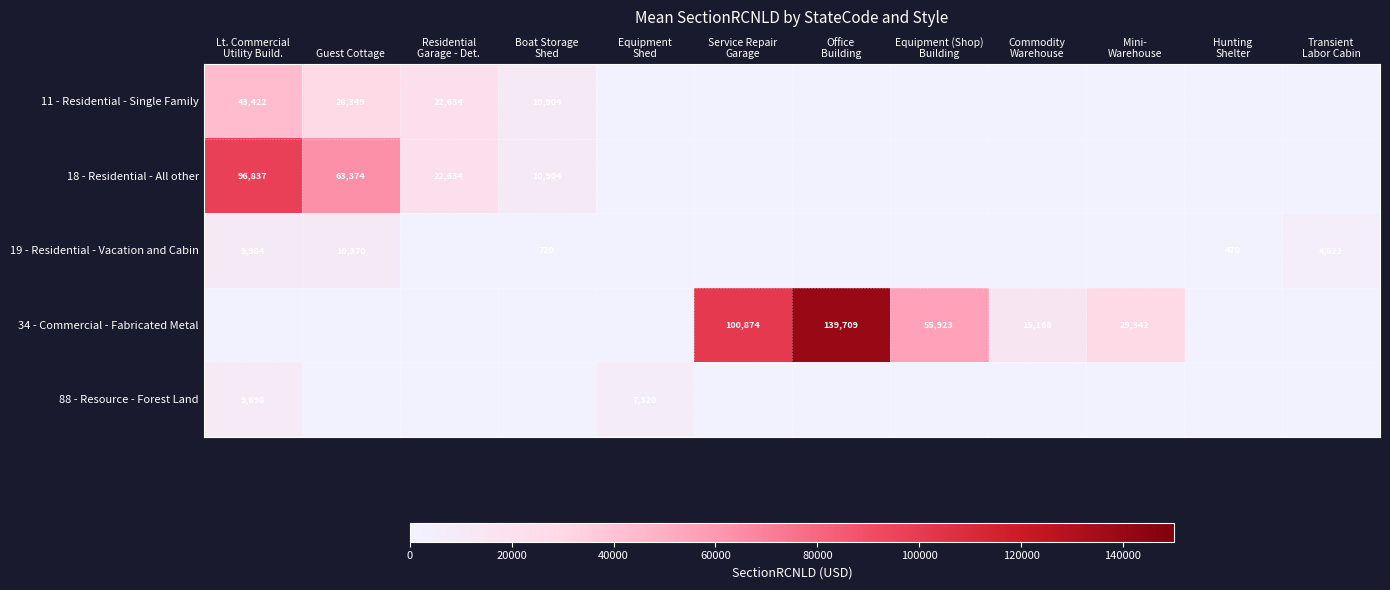

True or false: 18 - Residential - All other has a value of 16313 at Guest Cottage.

False